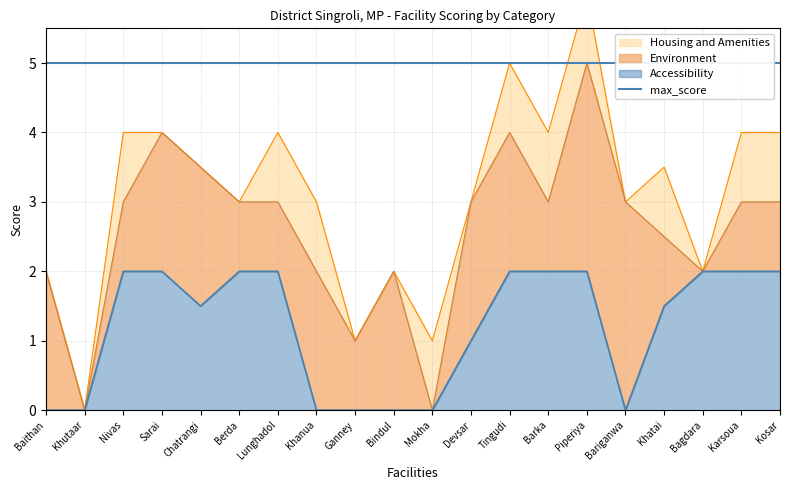

What is the sum of the Accessibility values at Devsar and Lunghadol?

3.0